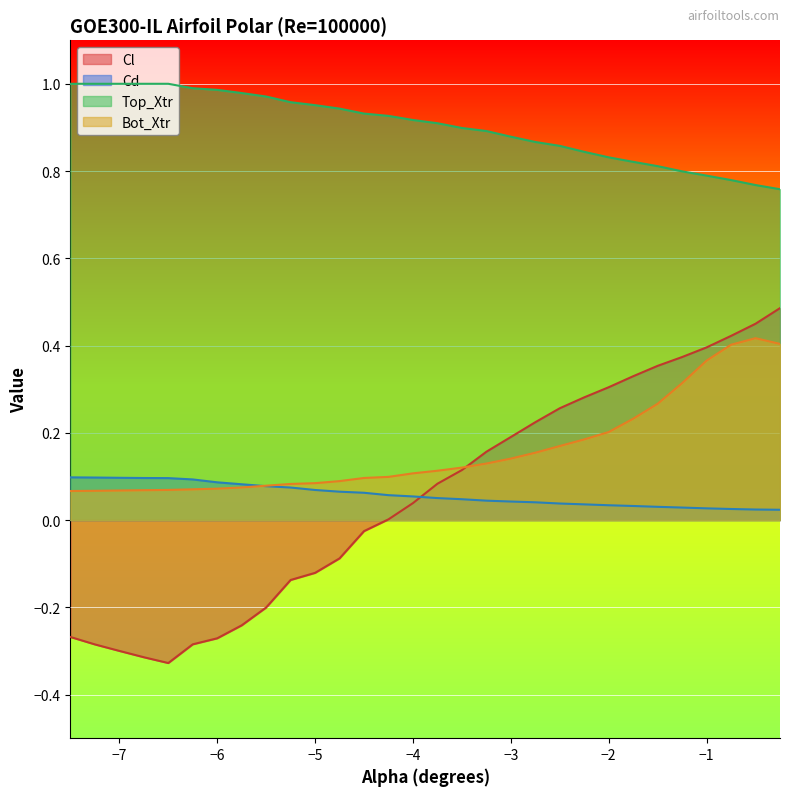

What are all the series names shown in the legend?

Cl, Cd, Top_Xtr, Bot_Xtr